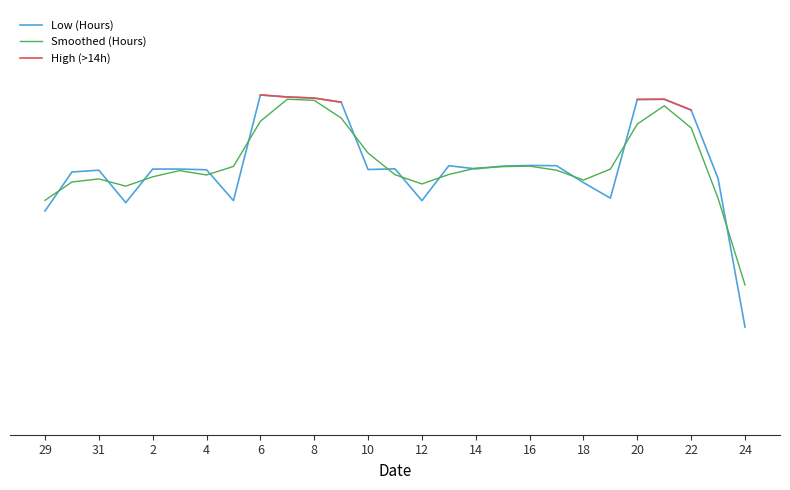

Is it true that Low (Hours) equals 11.9 at 19?

True